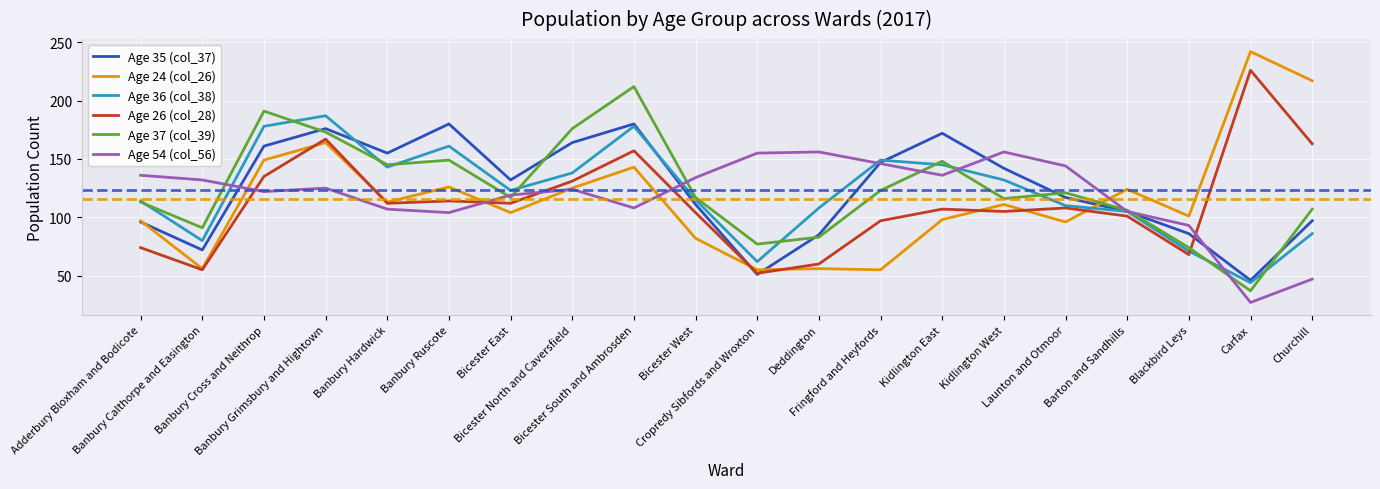

What is the sum of the Age 24 (col_26) values at Bicester South and Ambrosden and Banbury Hardwick?

256